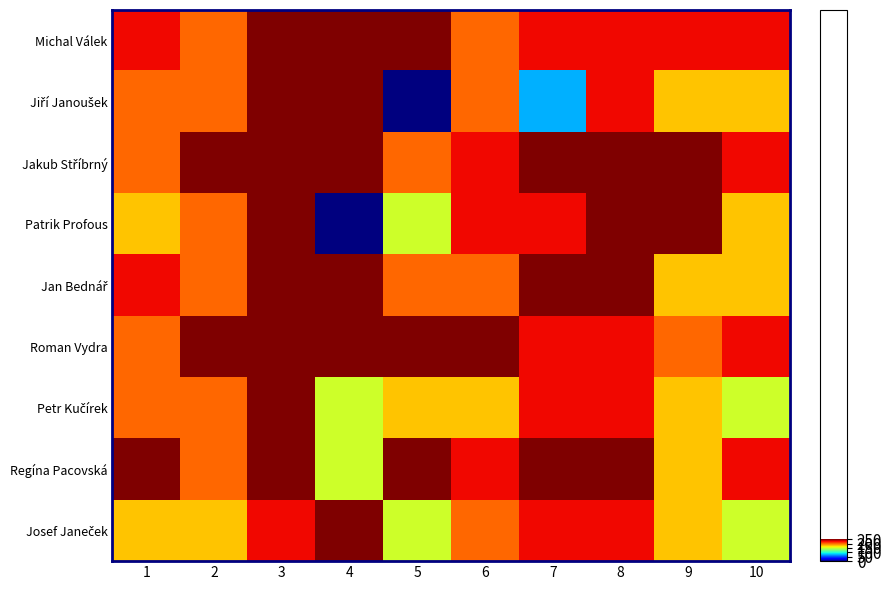

Between 4 and 10, which series saw the biggest shift?

Patrik Profous